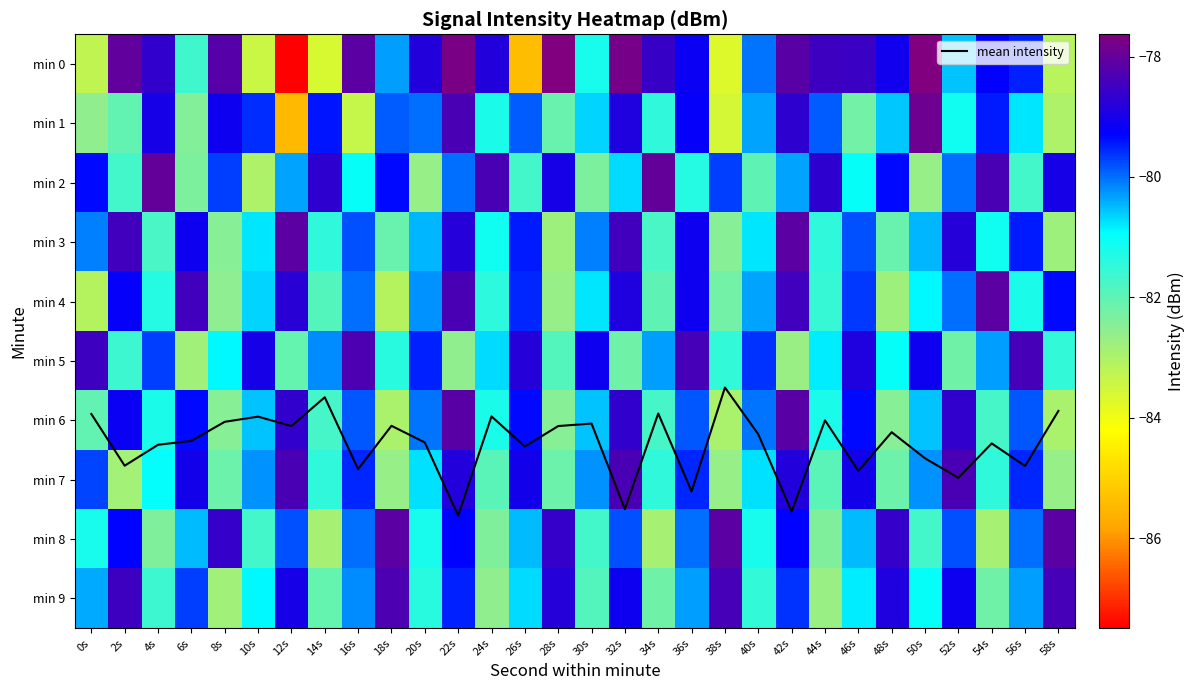

Read the min 6 value at 58s.

-83.0